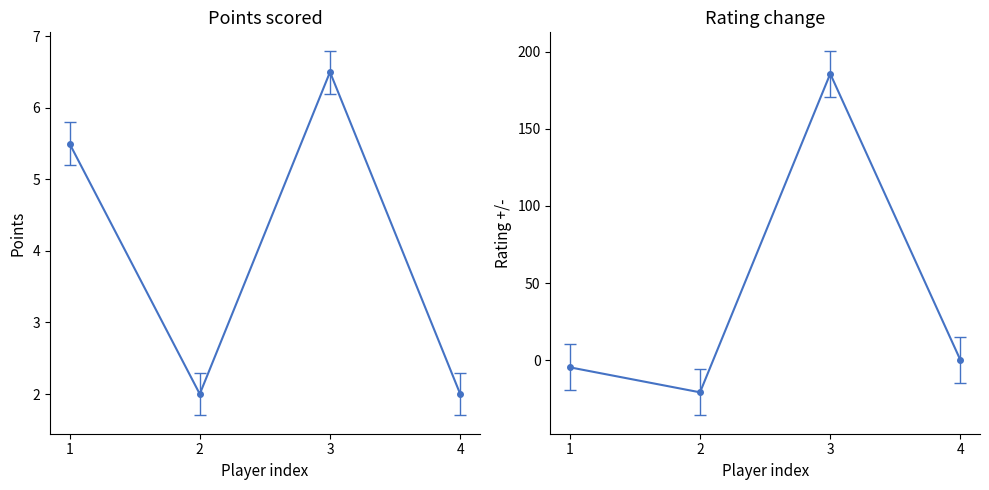

Count the Points values in the range 2 to 6.

3